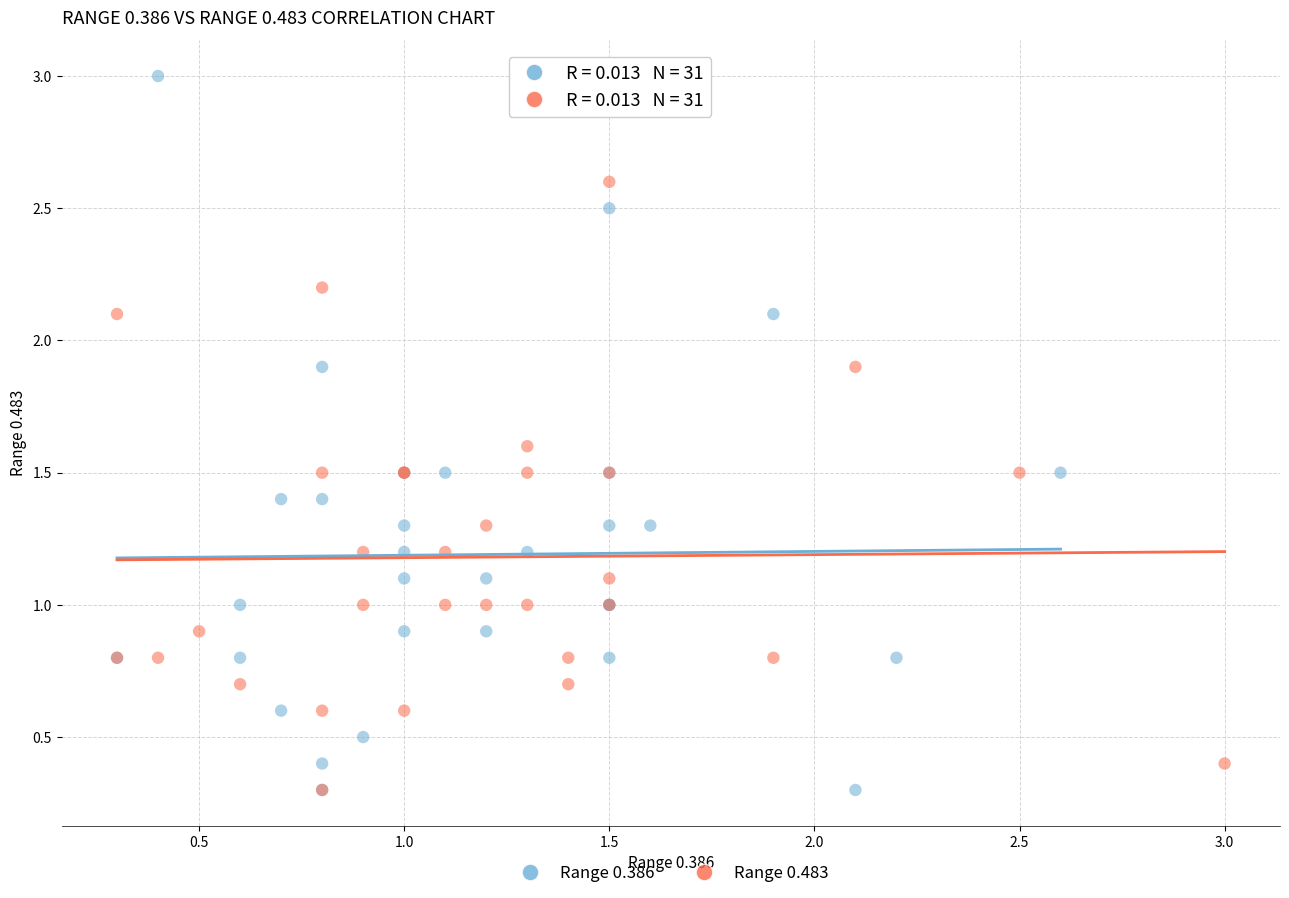

Which series contains the highest Y value?

Range 0.386